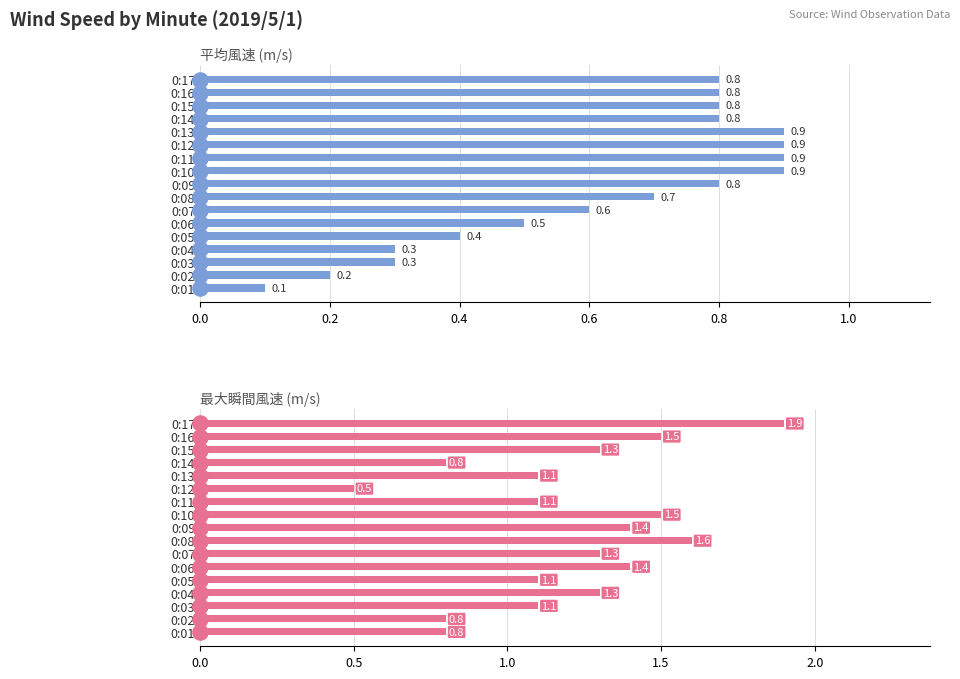

Which series reaches the minimum Y coordinate?

平均風速 (m/s)